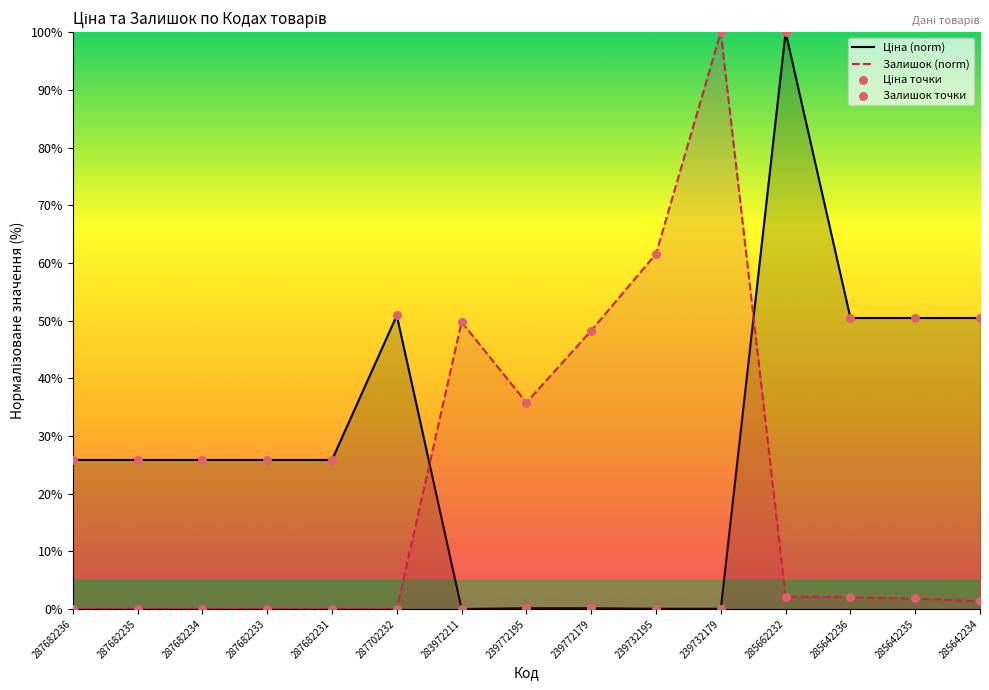

At how many categories does at least one series exceed 96?

2